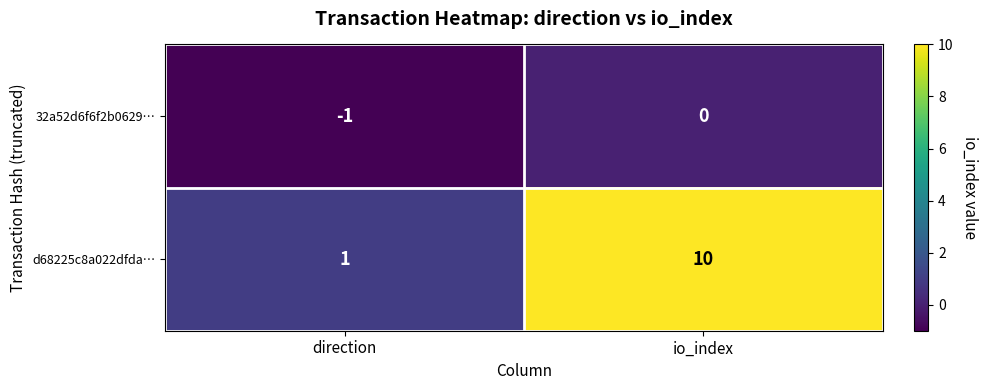

Between direction and io_index, which series saw the biggest shift?

d68225c8a022dfda…